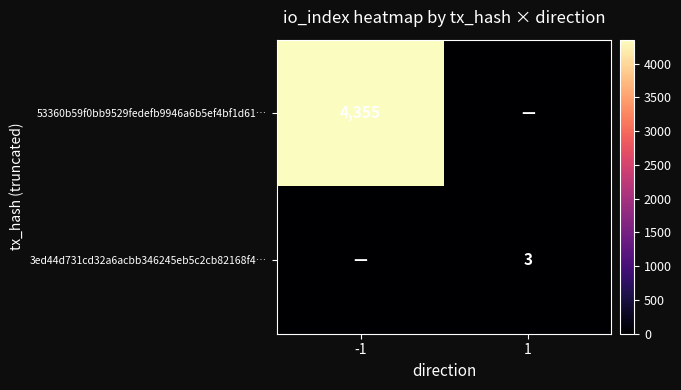

Which has a higher value, -1 or 1?

-1